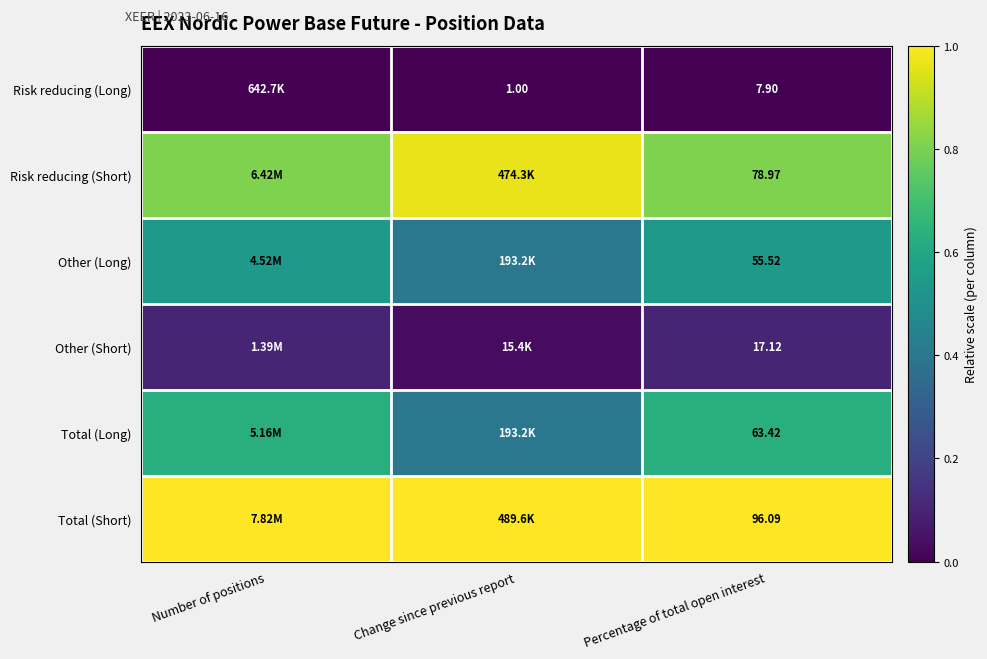

The Total (Short) series shows 1.0 at Percentage of total open interest. True or false?

True